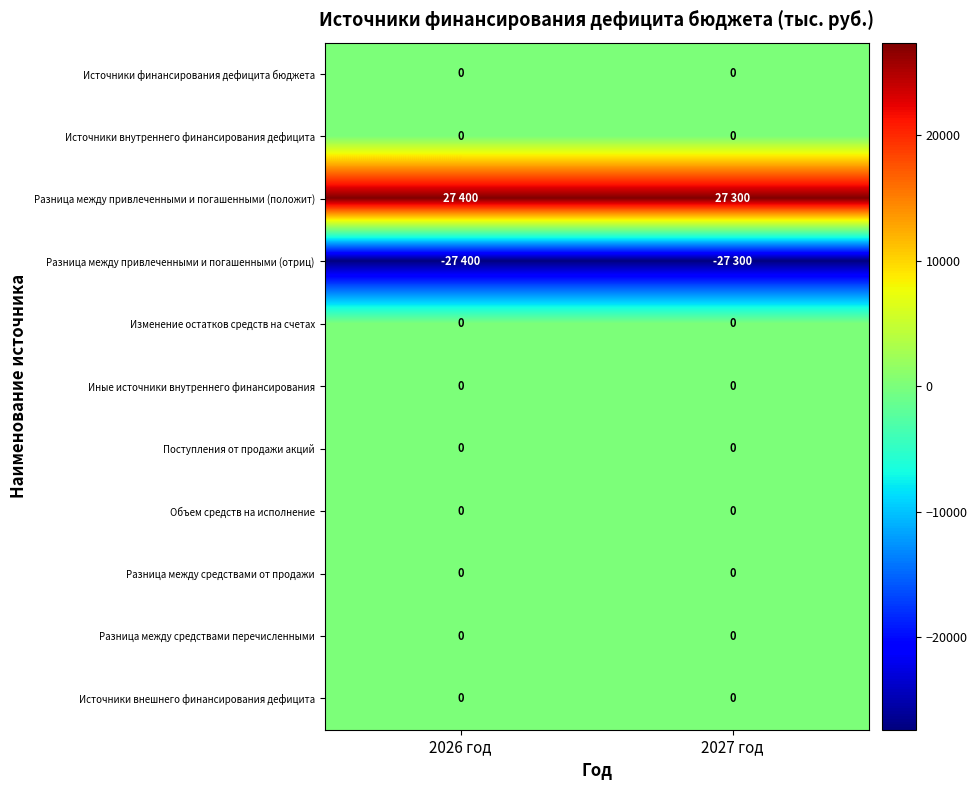

Is it true that Источники внешнего финансирования дефицита equals 0 at 2026 год?

True